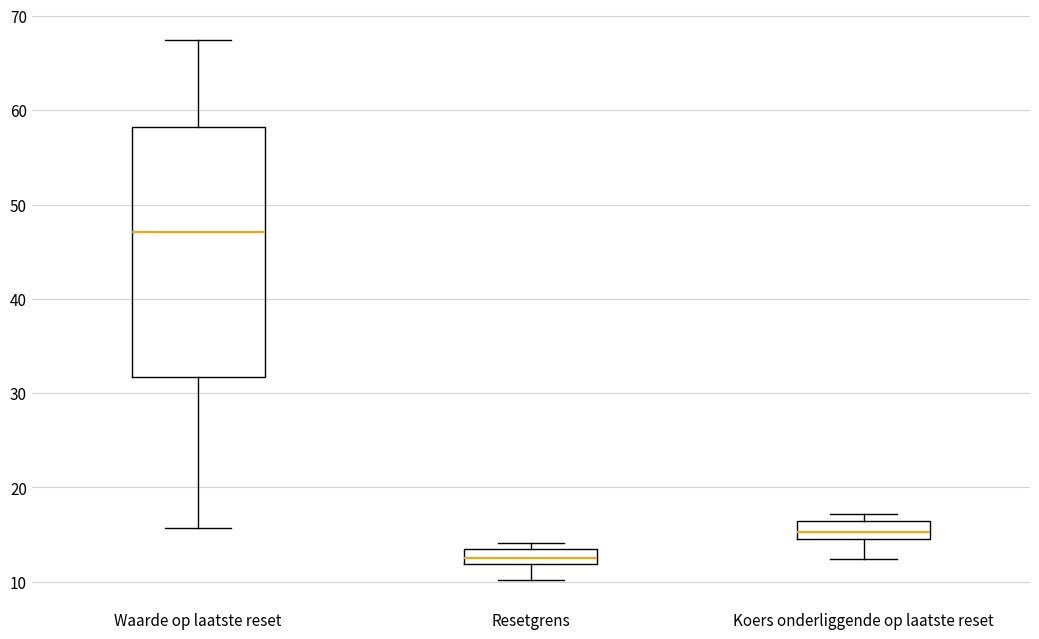

Comparing the boxes themselves (not the whiskers), which one is the tallest?

Waarde op laatste reset